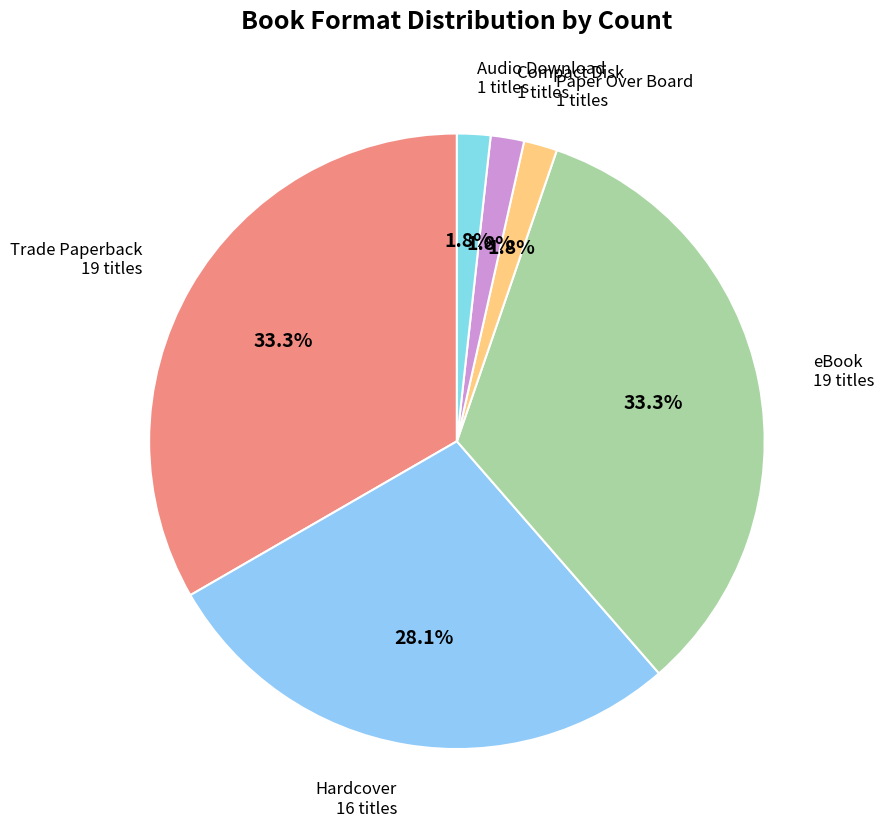

Combined, what portion of the pie is Paper Over Board and eBook?

35.1%